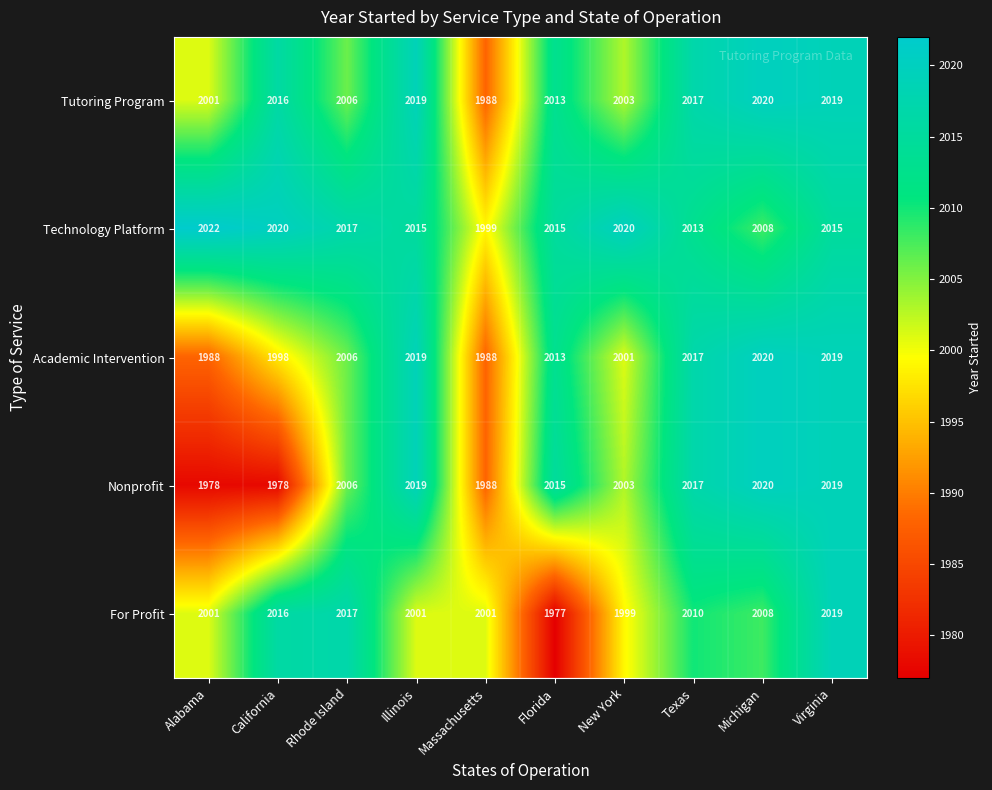

At which label does Technology Platform reach its peak?

Alabama